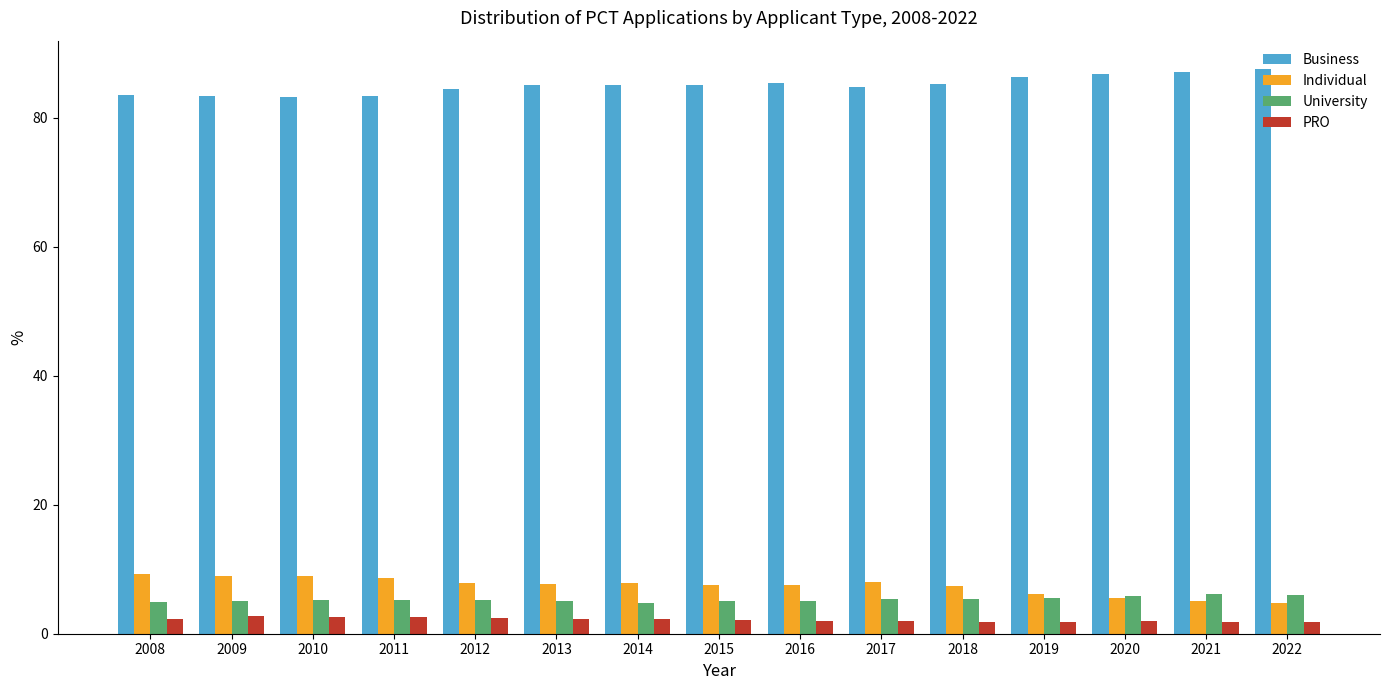

What is the average value of the PRO series?

2.2